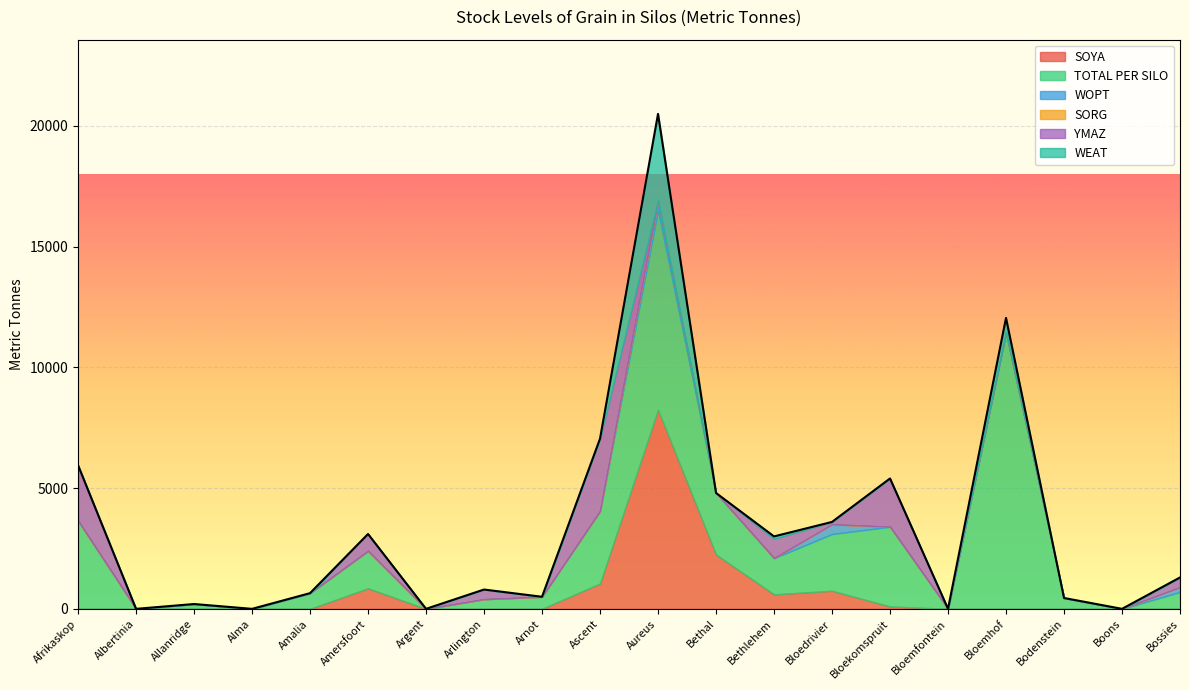

Which category has the highest value in the SOYA series?

Aureus